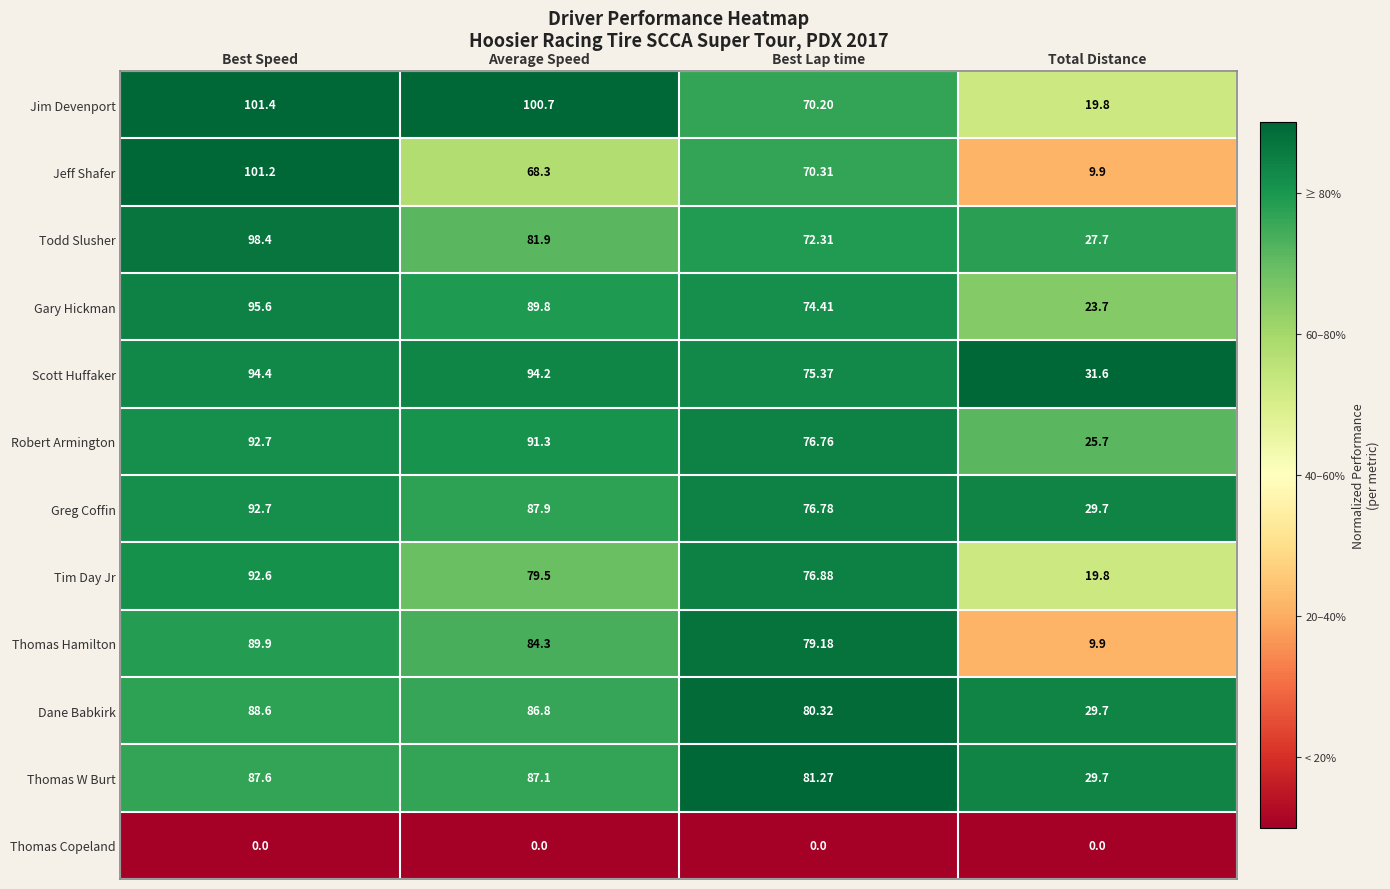

At Best Lap time, list the series in order from largest to smallest.

Thomas W Burt, Dane Babkirk, Thomas Hamilton, Tim Day Jr, Greg Coffin, Robert Armington, Scott Huffaker, Gary Hickman, Todd Slusher, Jeff Shafer, Jim Devenport, Thomas Copeland